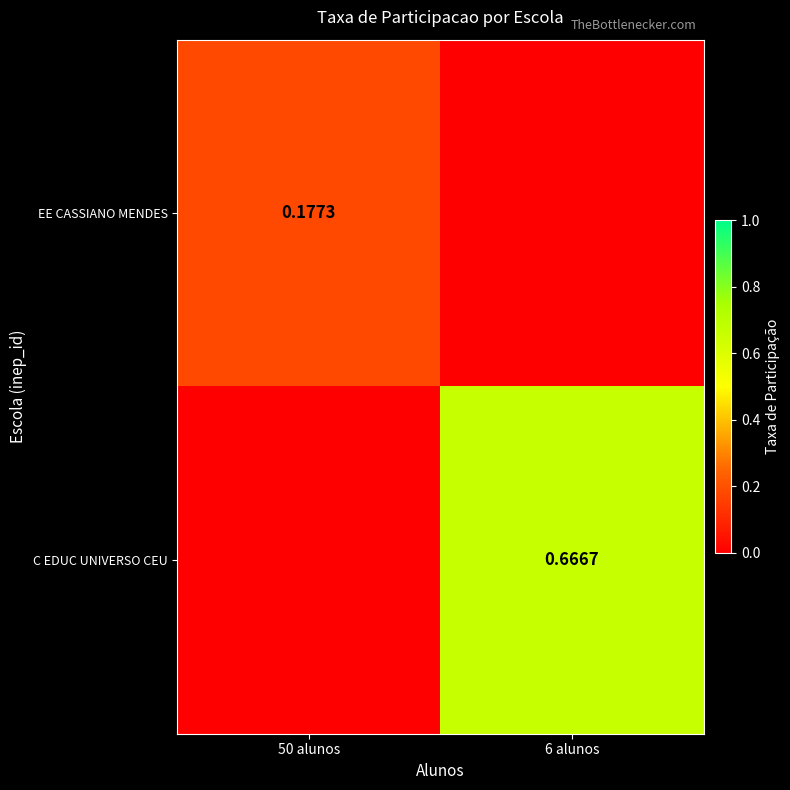

What is the difference between the highest and lowest values at 6 alunos?

0.7